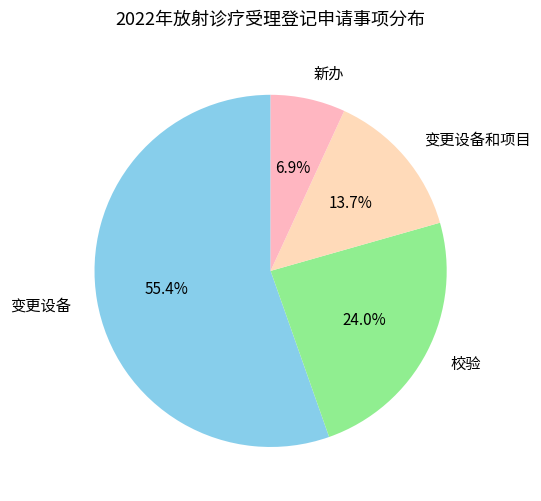

Between 变更设备和项目 and 变更设备, which is larger?

变更设备